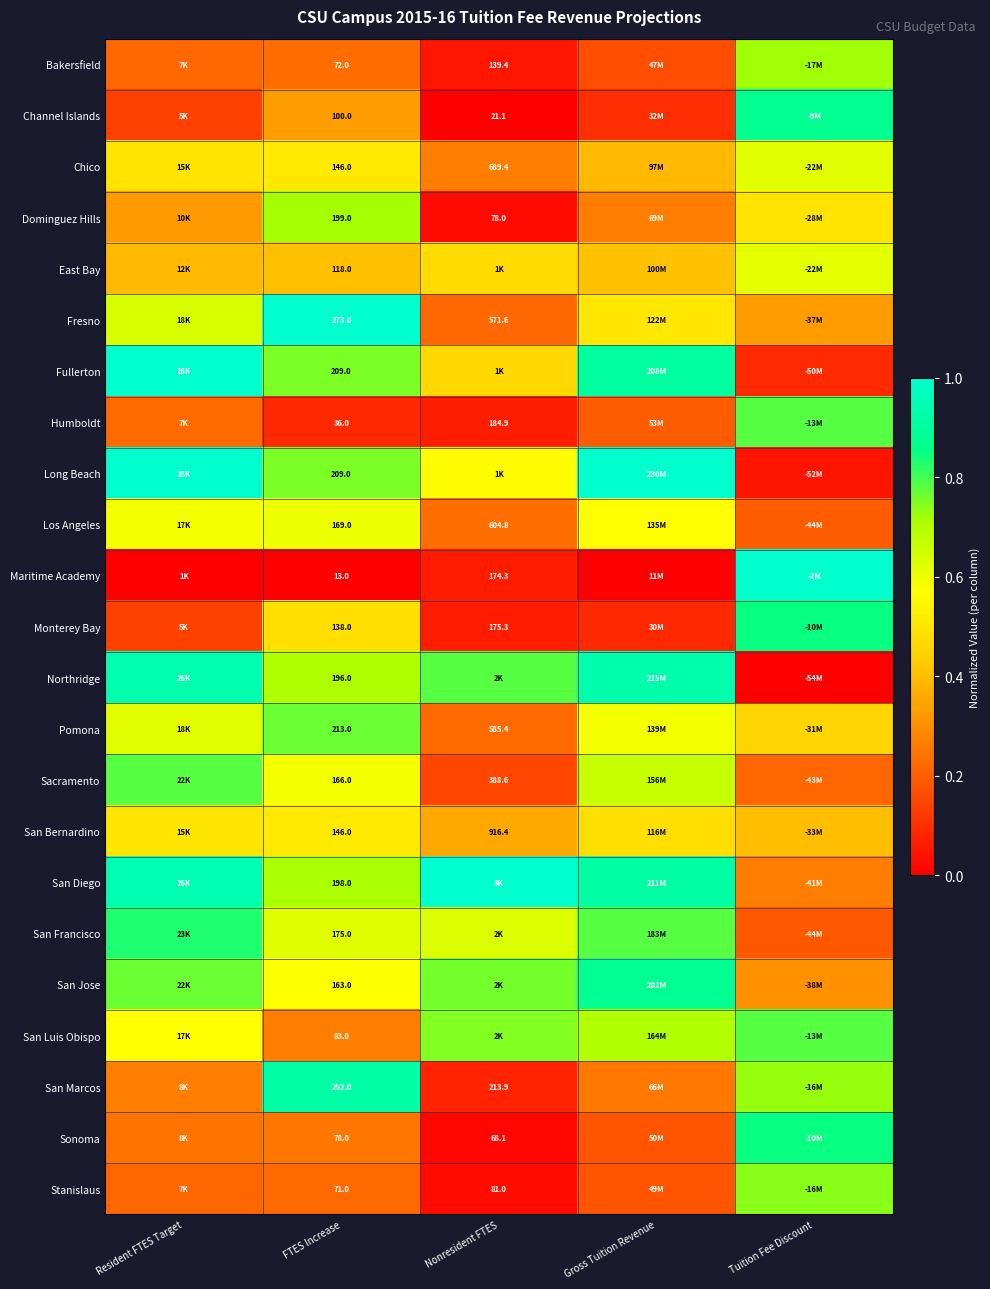

Is the value of Humboldt at FTES Increase greater than the value of San Bernardino at Nonresident FTES?

No